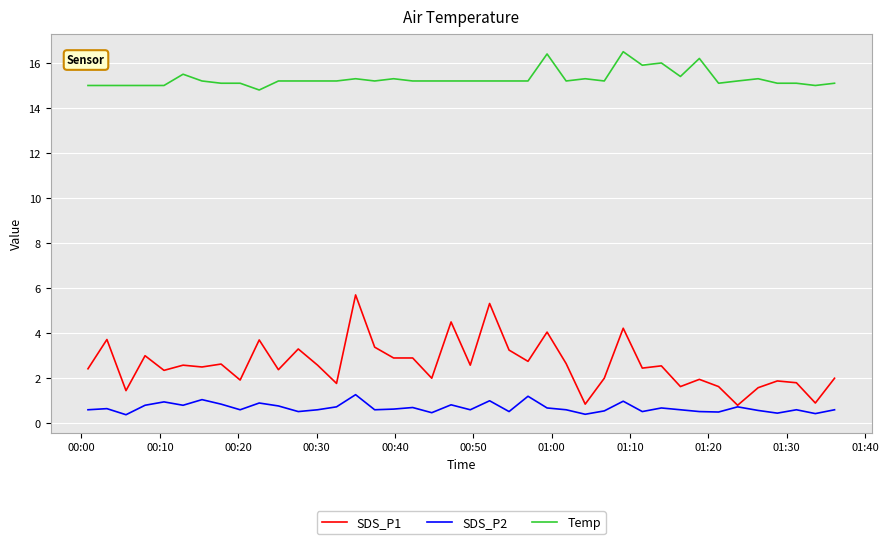

Which series has the largest total across all categories?

Temp